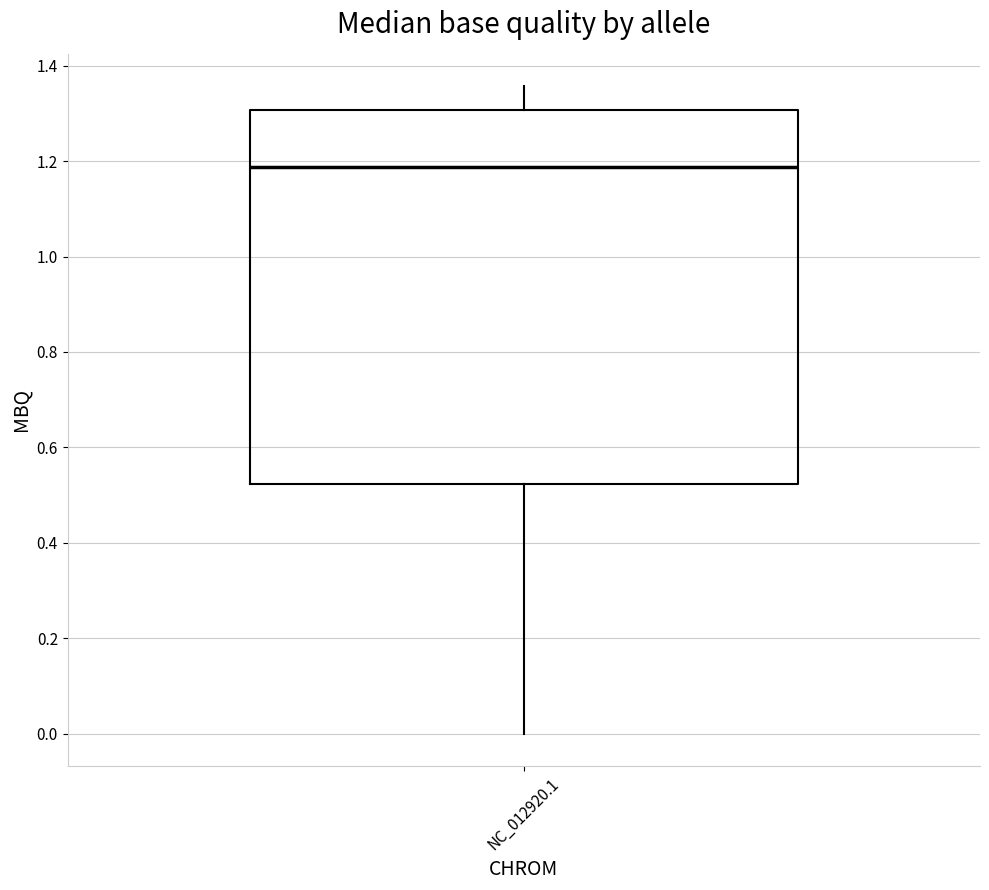

Read this box plot against the y-axis: the position of the median line, the range covered by the box, and the ends of both whiskers. The values are not printed on the chart, so give them approximately, as read against the axis.

median 1.18, box 0.52 to 1.30, whiskers 0.00 to 1.36